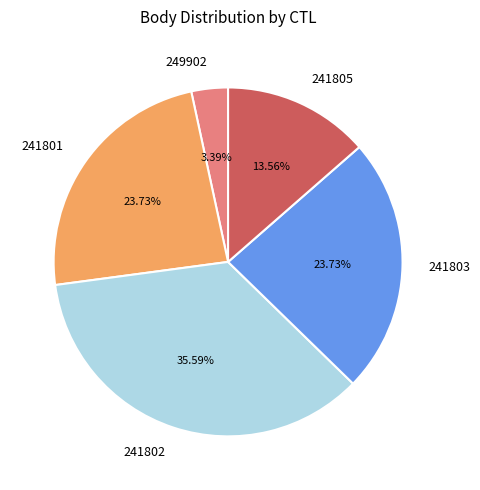

How many segments does this pie chart have?

5